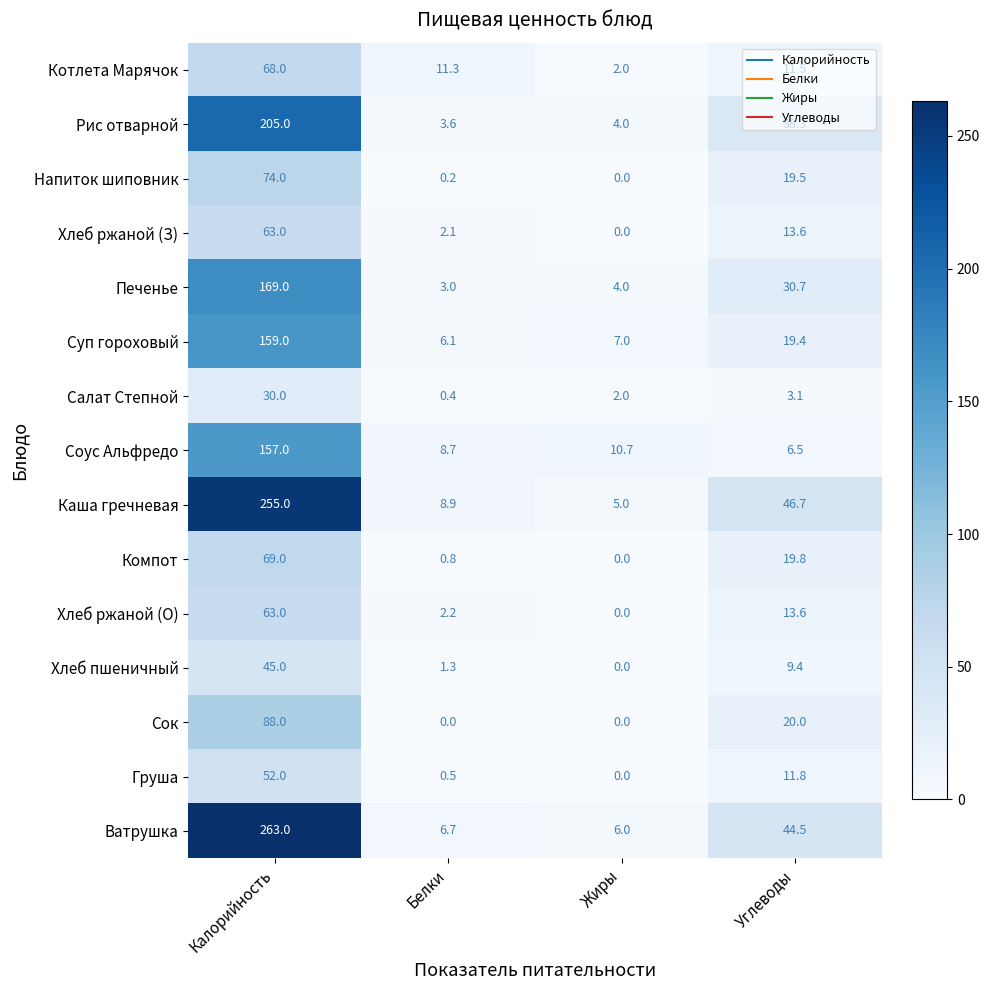

What is the spread (max minus min) of values at Углеводы?

43.6